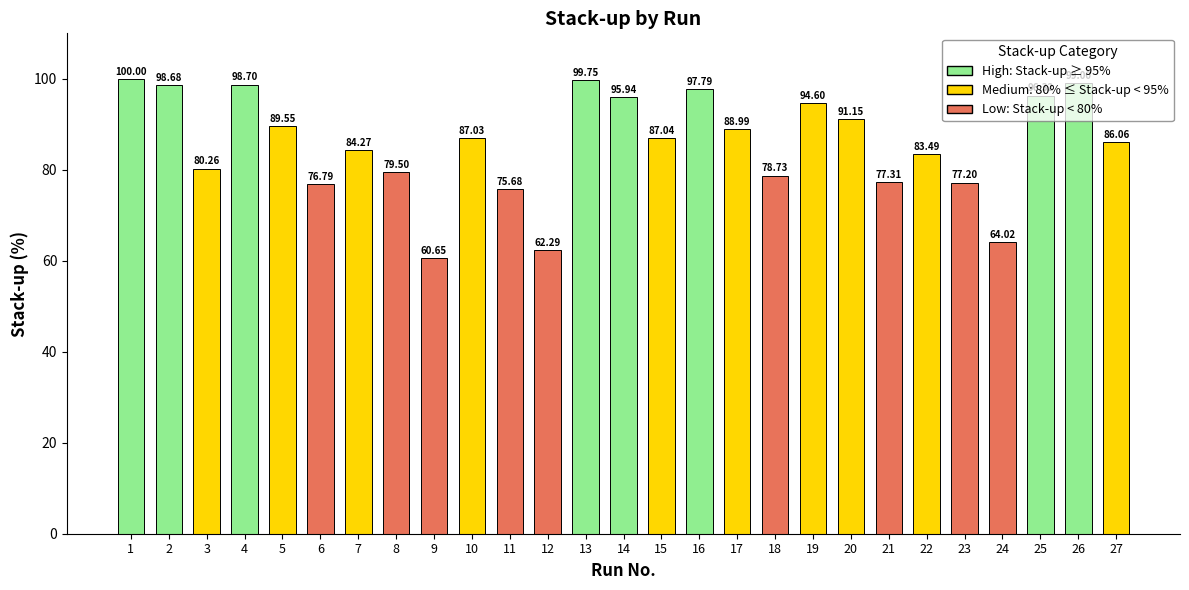

Rank the categories by value from highest to lowest.

1, 13, 26, 4, 2, 16, 25, 14, 19, 20, 5, 17, 15, 10, 27, 7, 22, 3, 8, 18, 21, 23, 6, 11, 24, 12, 9